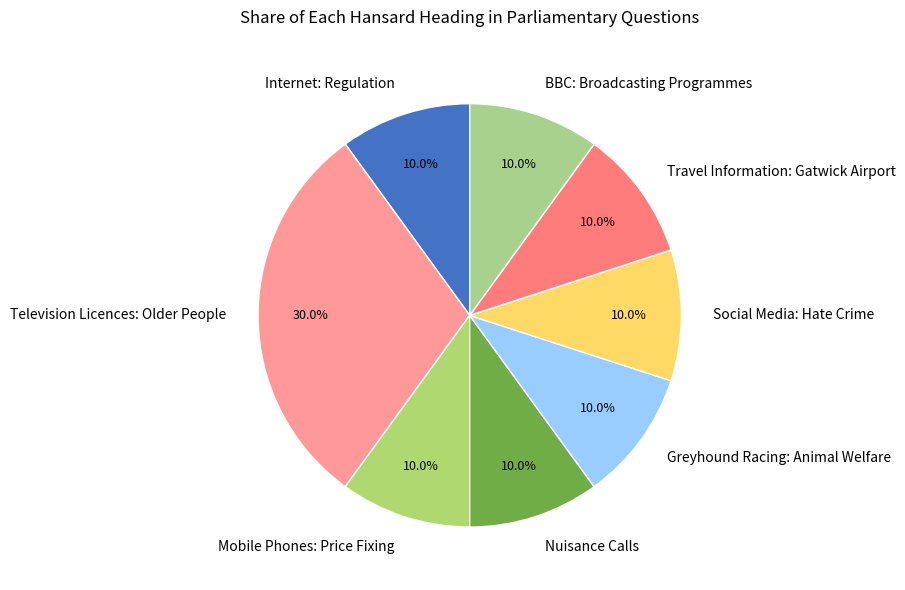

What percentage is the Nuisance Calls slice, to the nearest percent?

10%